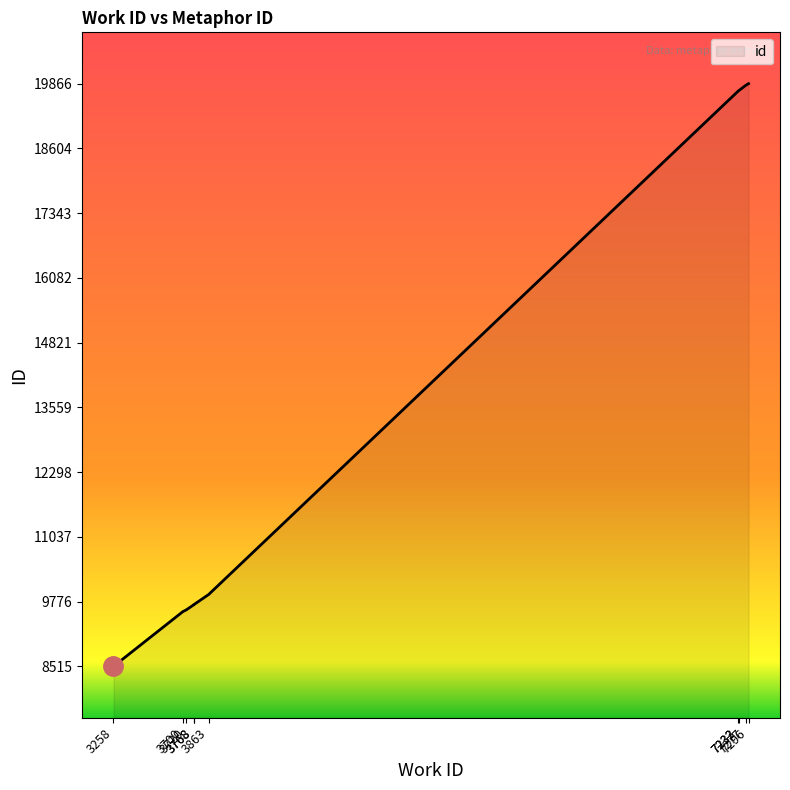

Is it true that the value at 7232 is 7929?

False